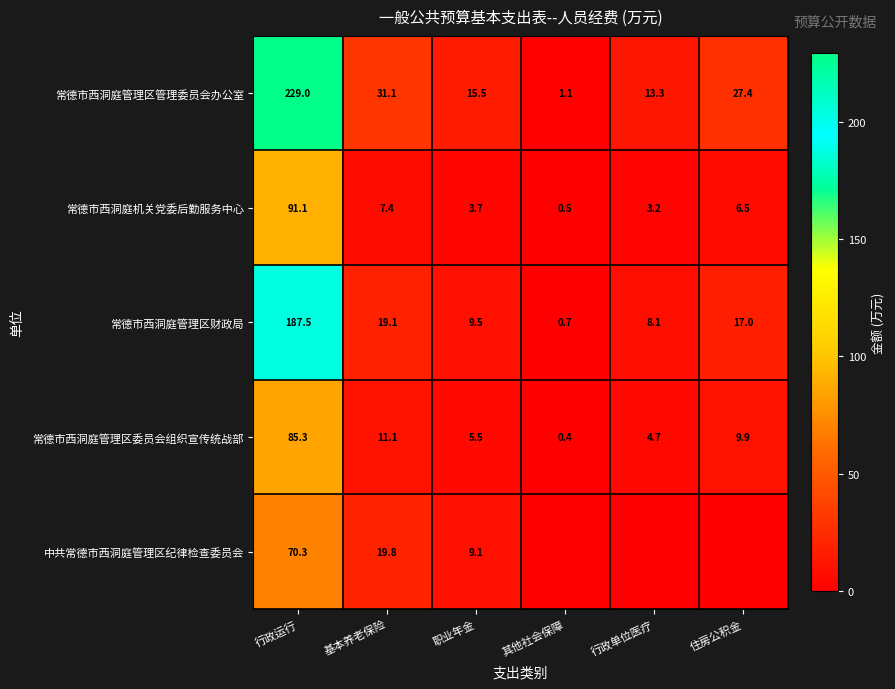

What is the difference between the highest and lowest values at 其他社会保障?

1.1